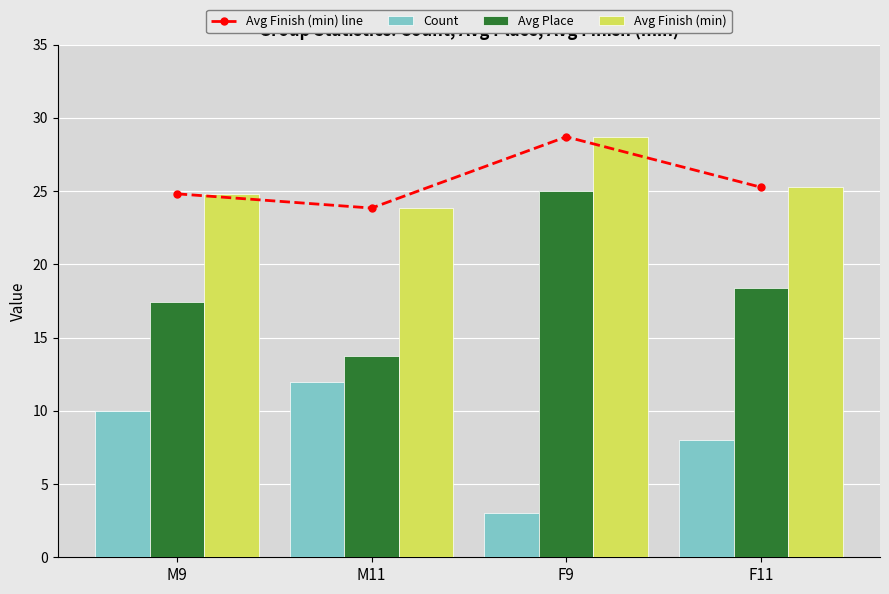

True or false: Count has a value of 12.1 at F11.

False